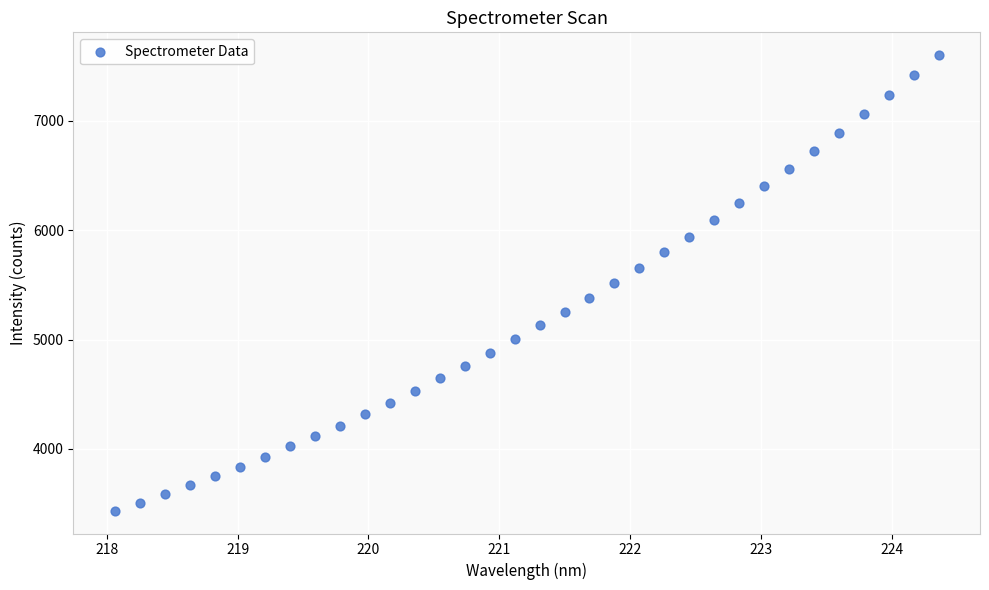

What is the range of Y values (max minus min)?

4164.5